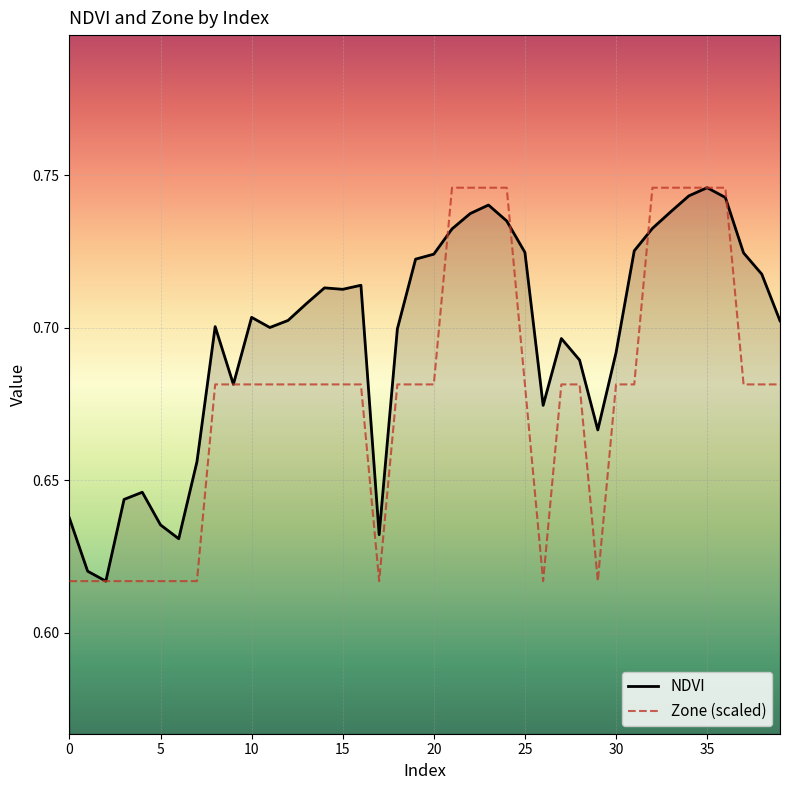

Rank the series by their average value, from lowest to highest.

Zone (scaled), NDVI